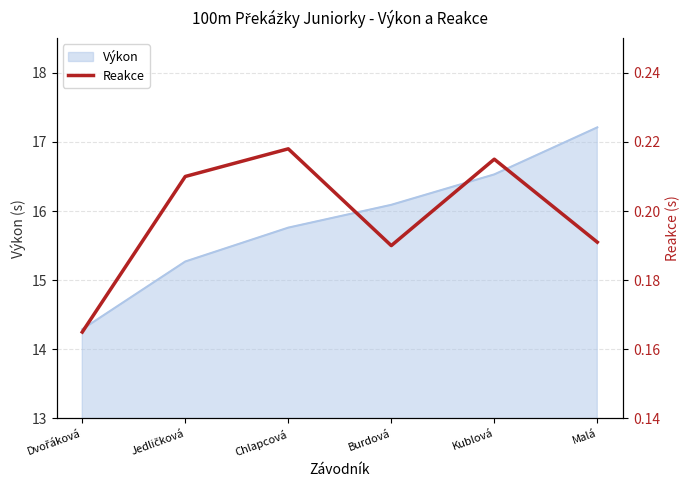

Where does the Výkon series first go above 16?

Burdová